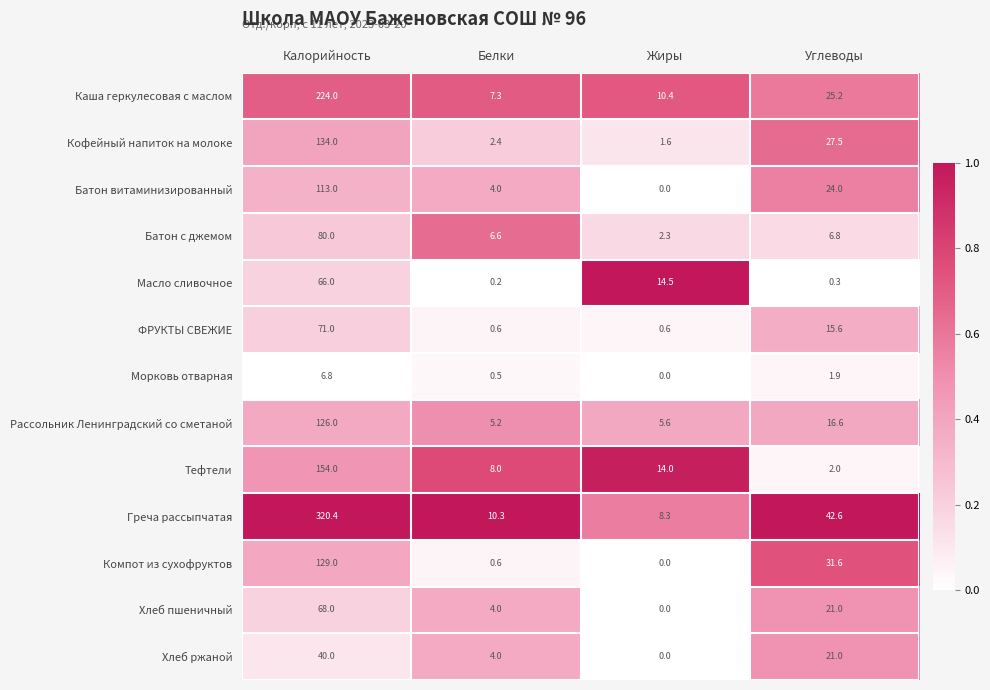

The value of Морковь отварная at Калорийность is 6.8. True or false?

True